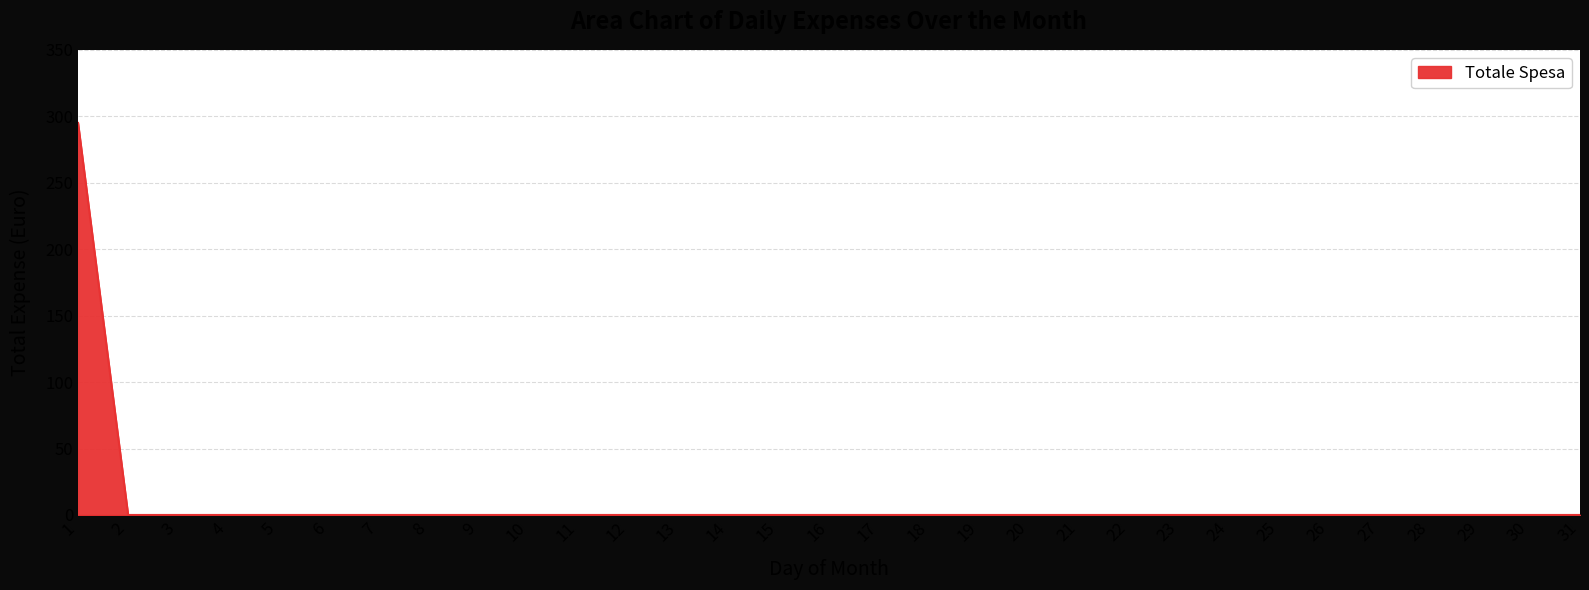

True or false: the data shows 0 at 3.

True